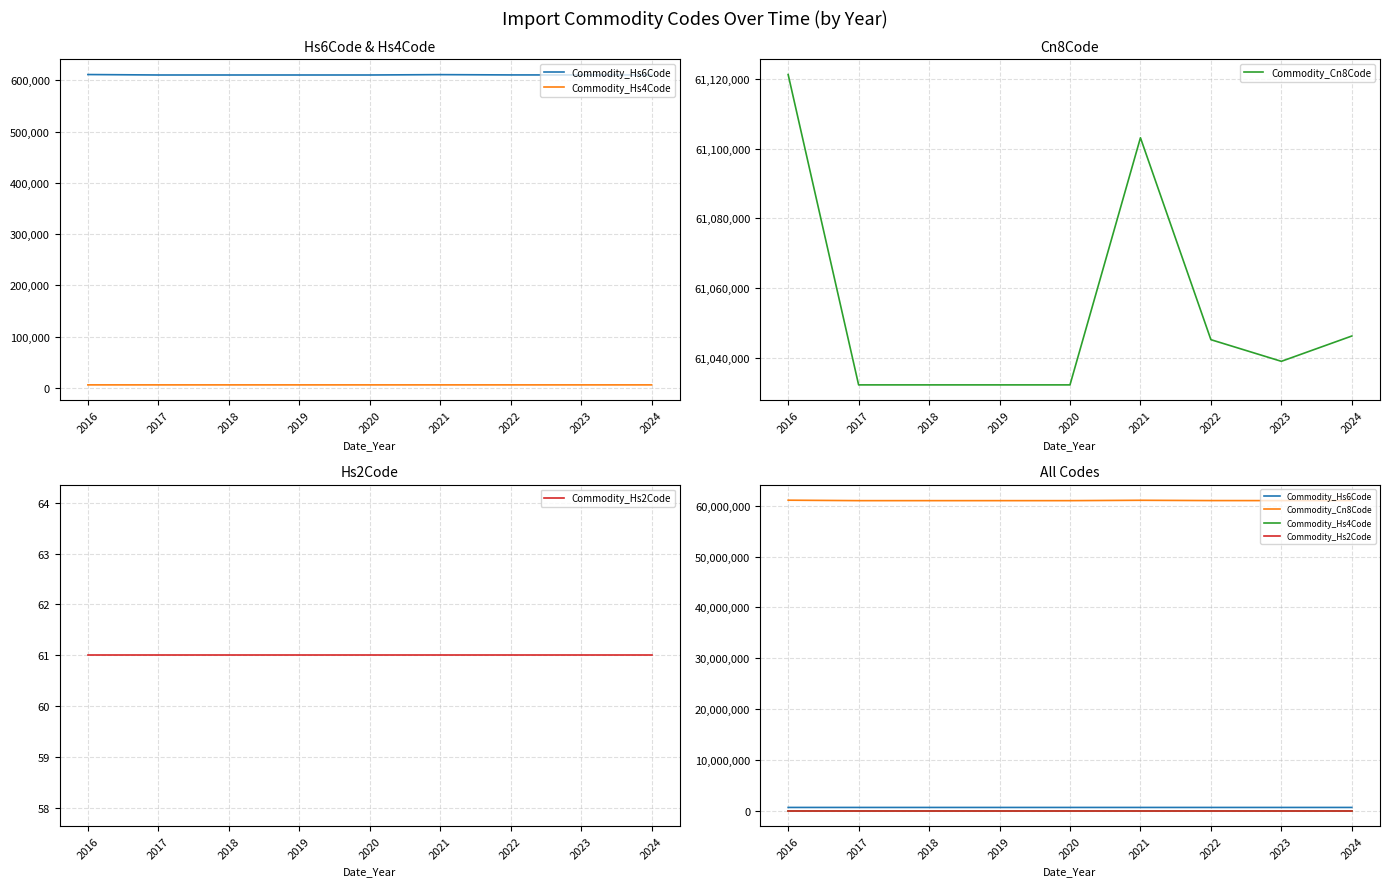

True or false: Commodity_Cn8Code and Commodity_Hs2Code intersect in this chart.

False